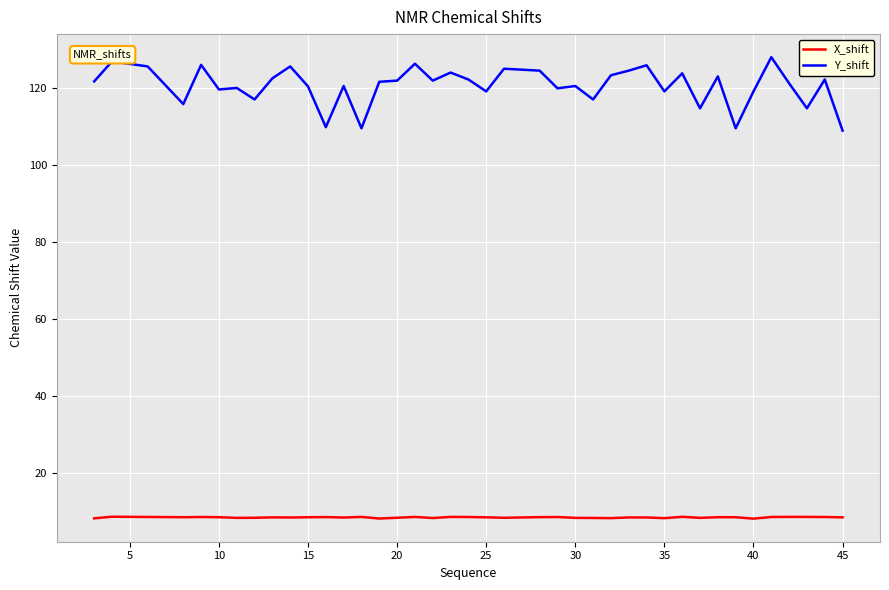

List the series in order of their overall mean, lowest first.

X_shift, Y_shift